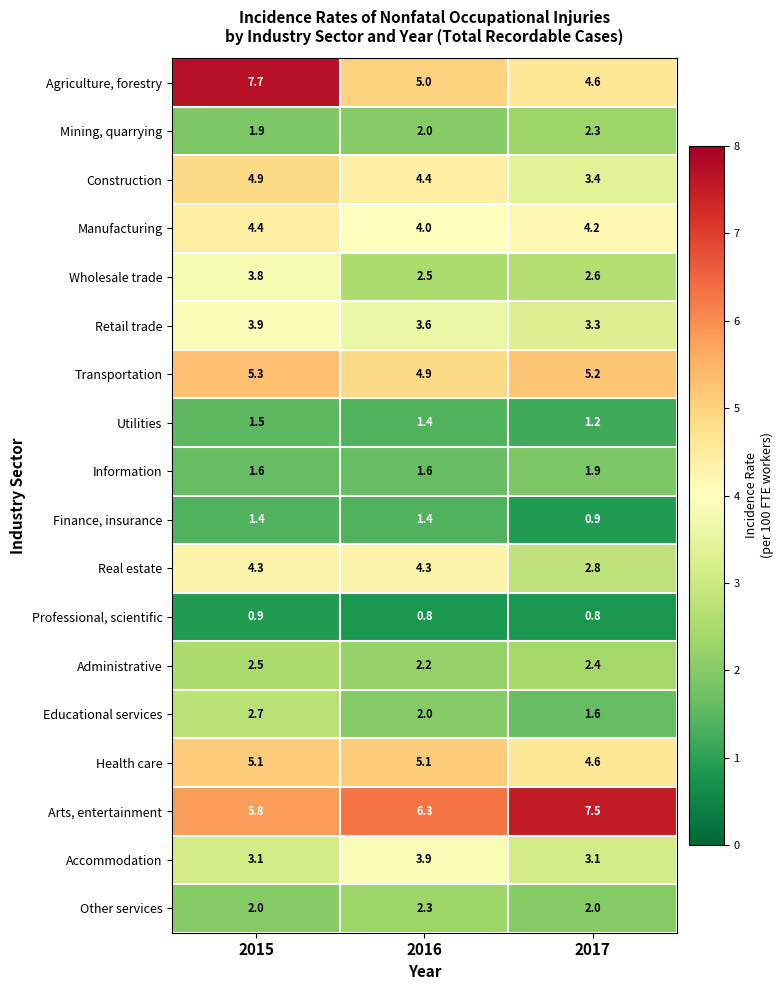

Which category has the highest value across all series?

2015